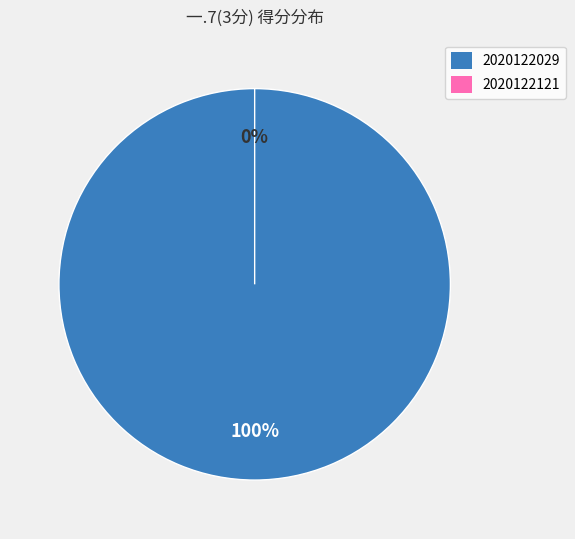

Combined, do 2020122029 and 2020122121 account for over 50%?

Yes